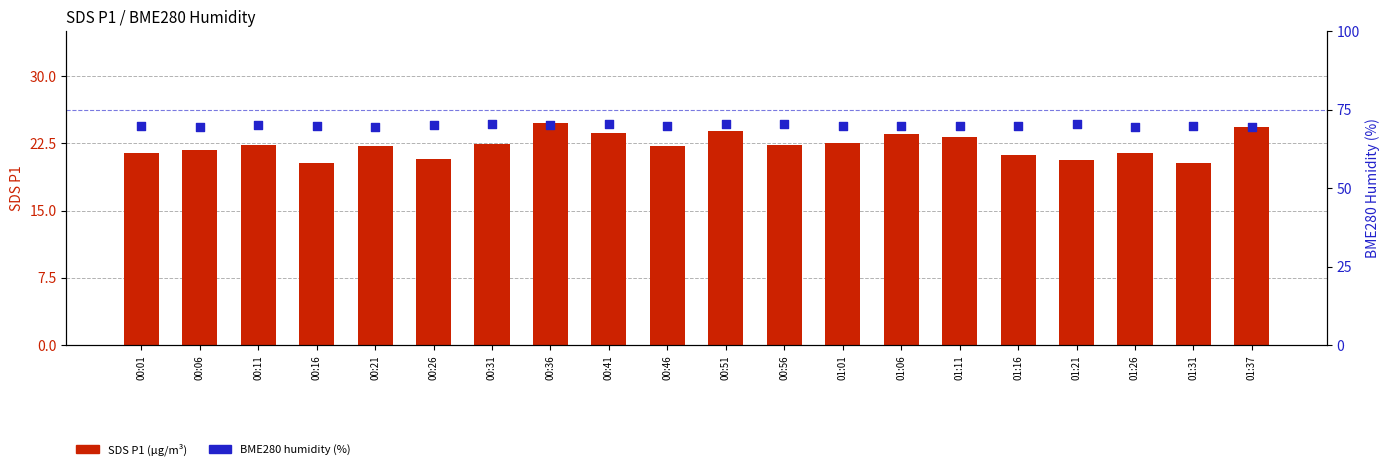

At which category is the sum across all series the highest?

00:36